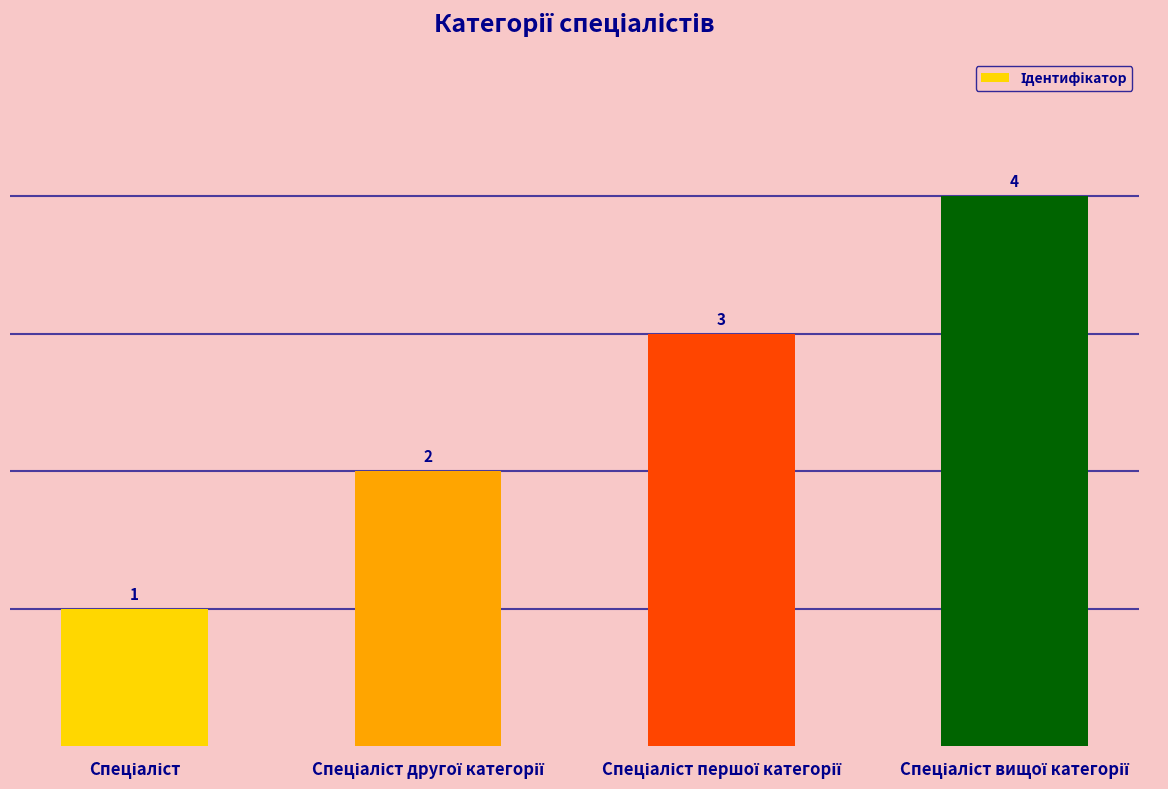

What is the difference between the maximum and minimum values?

3